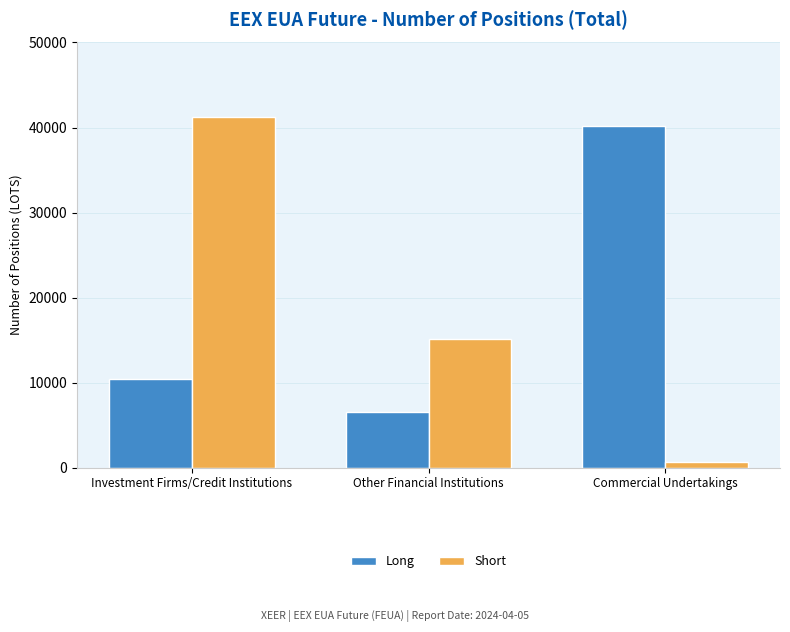

Does the chart contain stacked bars?

No